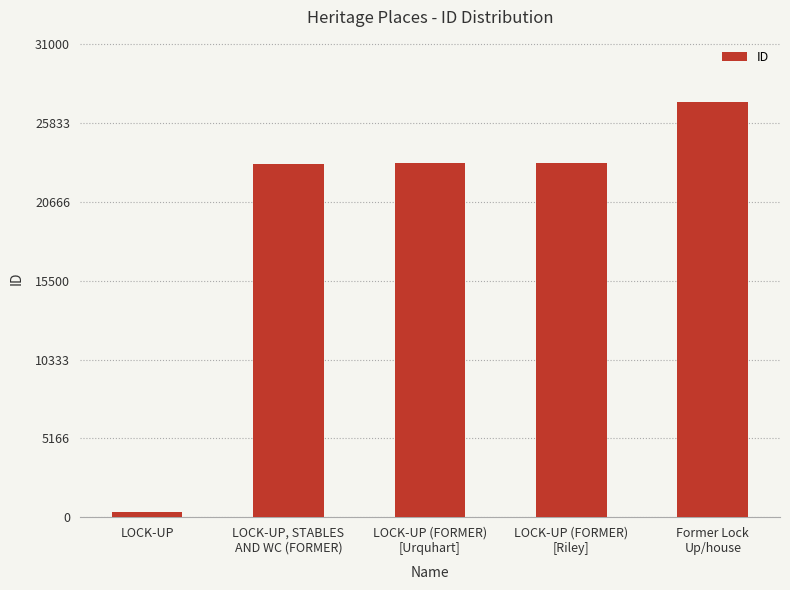

Between LOCK-UP (FORMER)
[Urquhart] and Former Lock
Up/house, which is larger?

Former Lock
Up/house